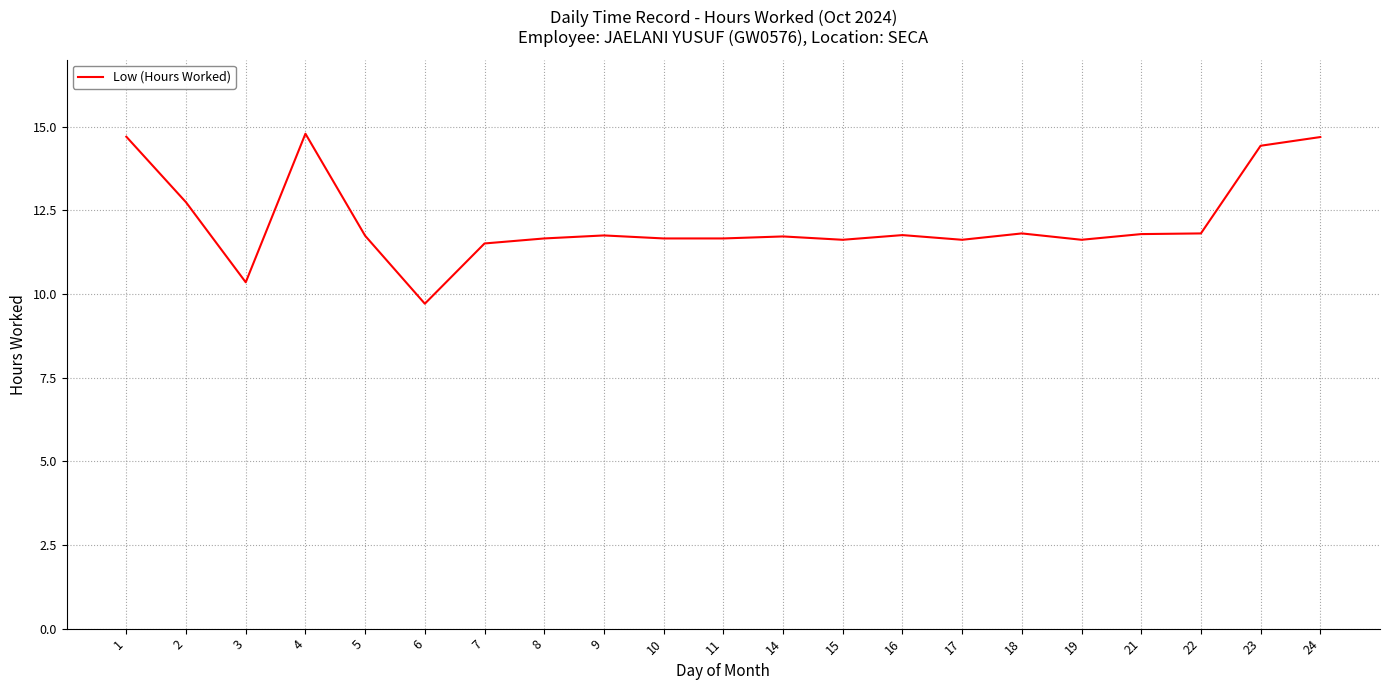

What is the difference between the second highest and minimum values?

5.0